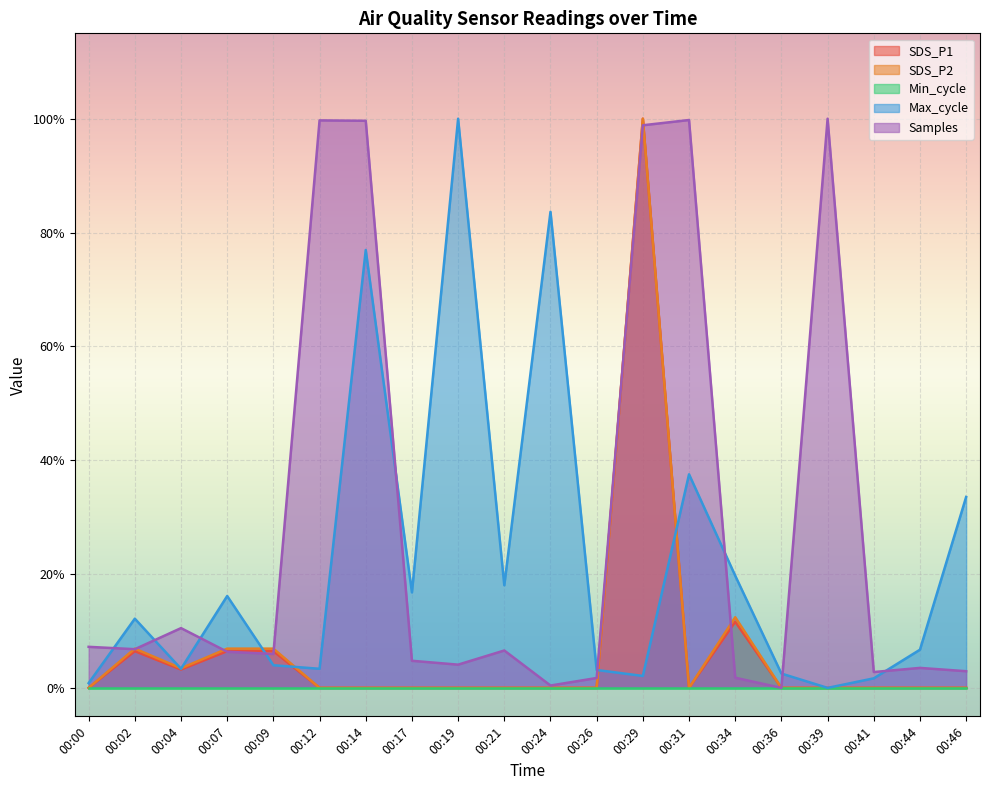

Which series has the largest range (max minus min)?

SDS_P1